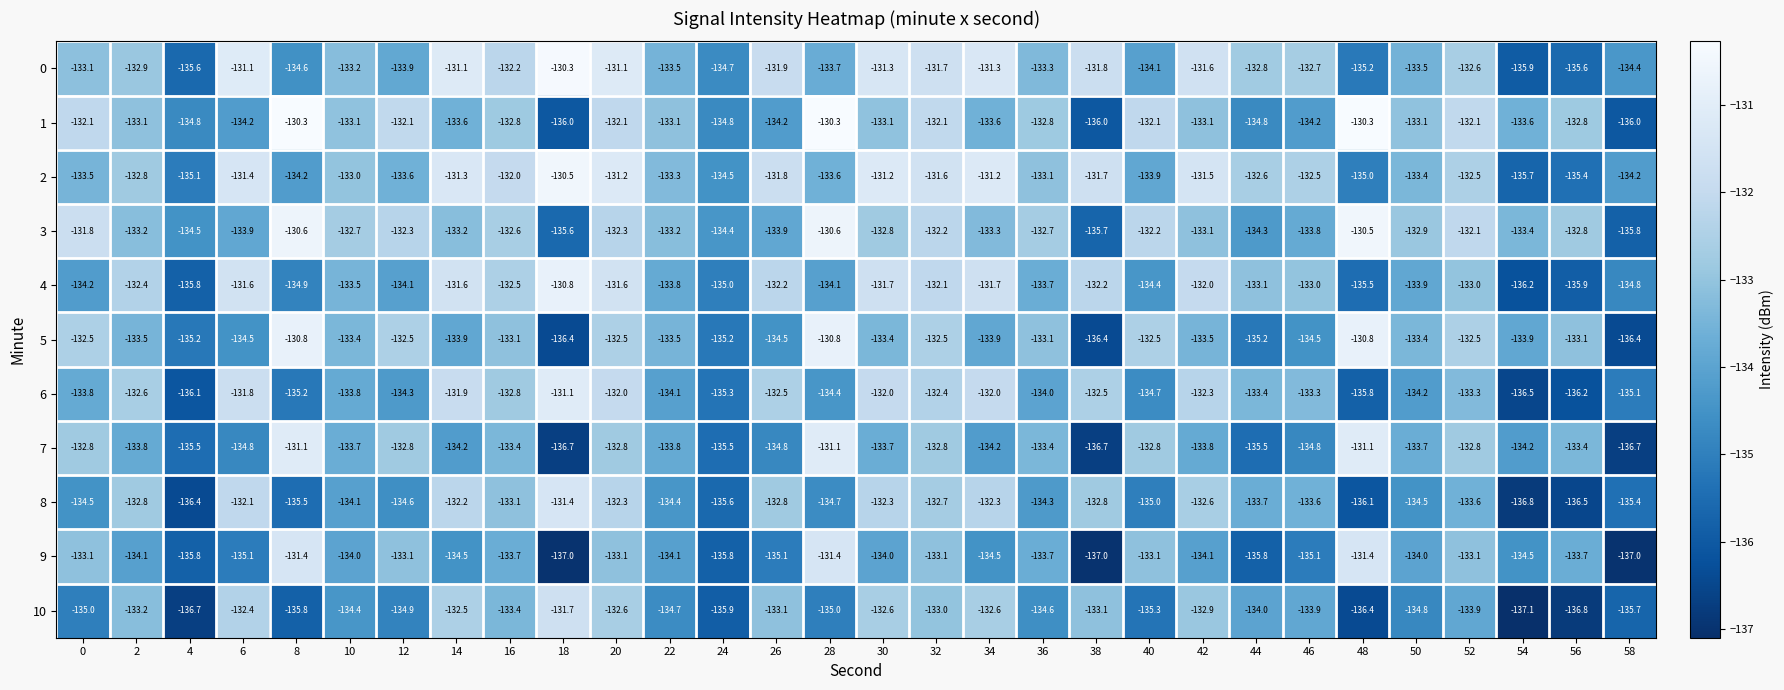

What is the total value across all series at 12?

-1468.2